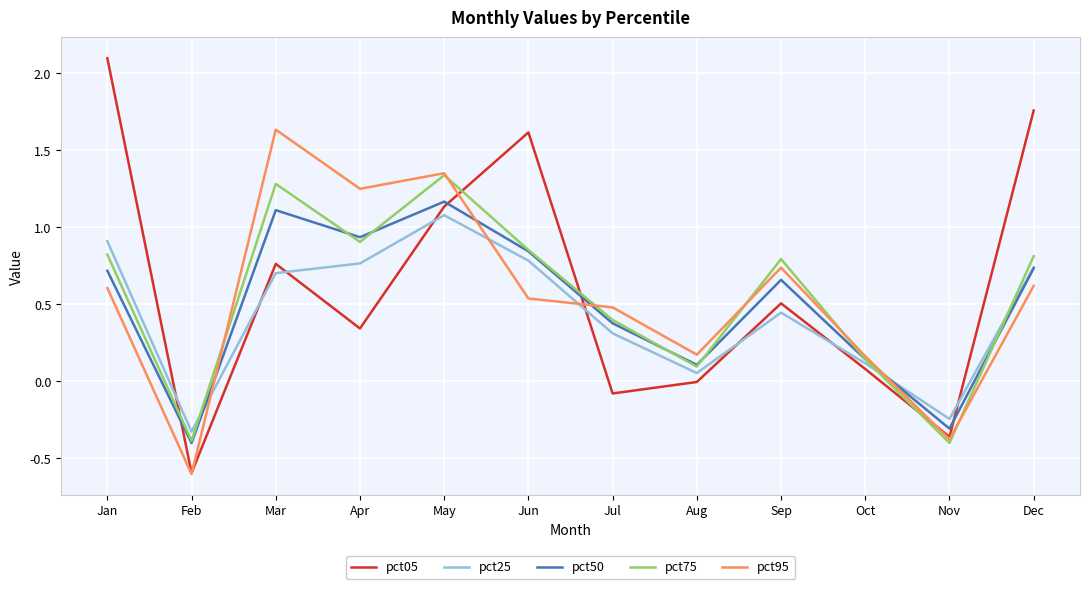

How many positive values does the pct95 series have?

10